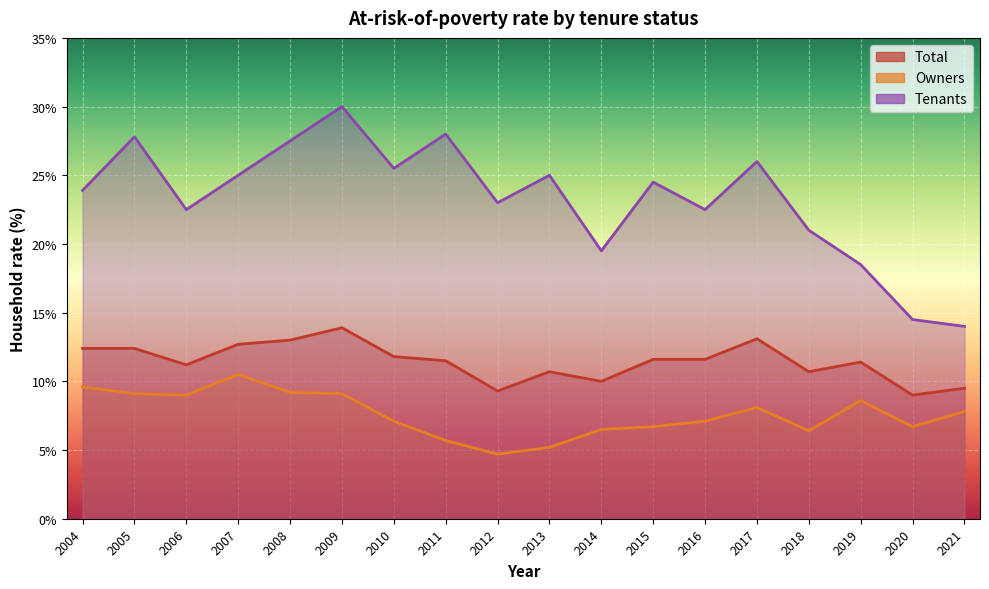

At which category does the chart reach its minimum across all series?

2012